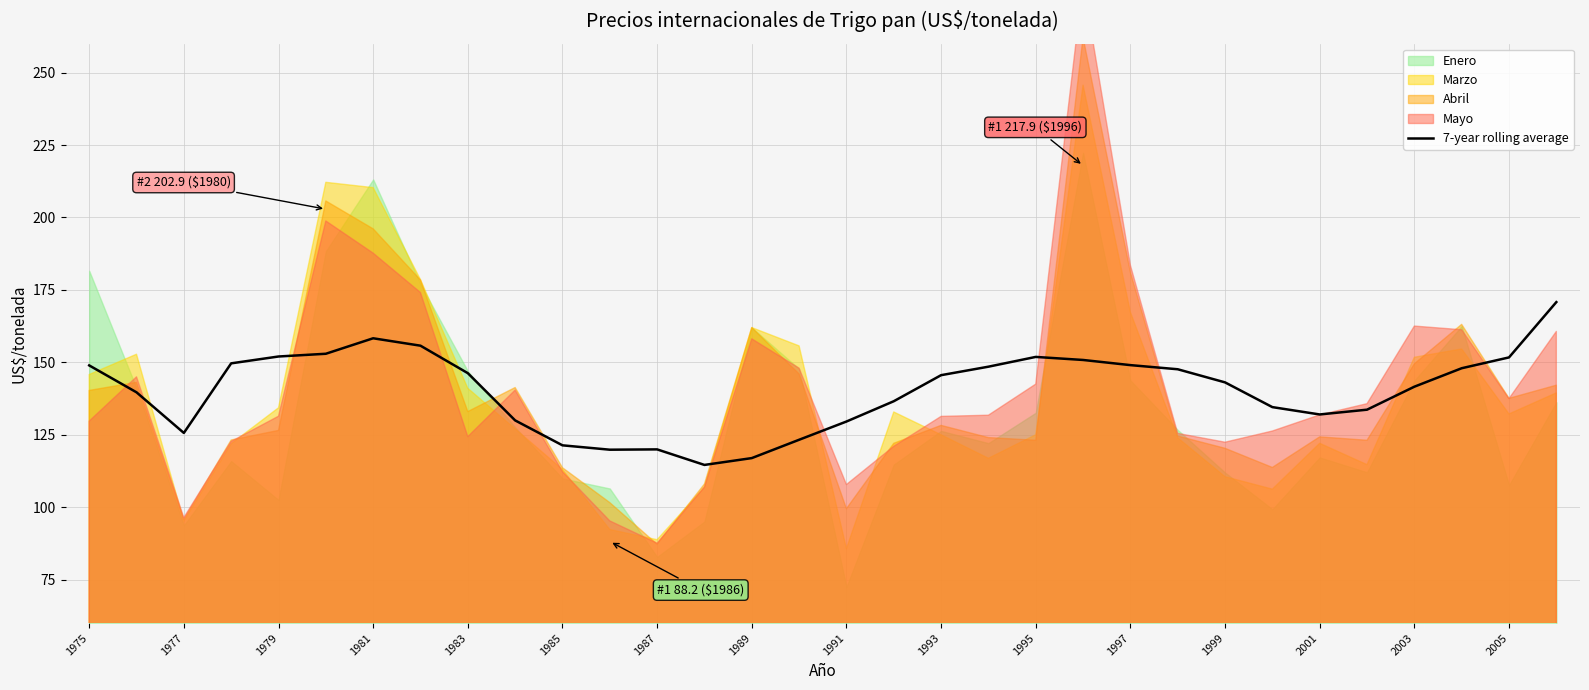

What is the maximum value for 7-year rolling average?

170.8